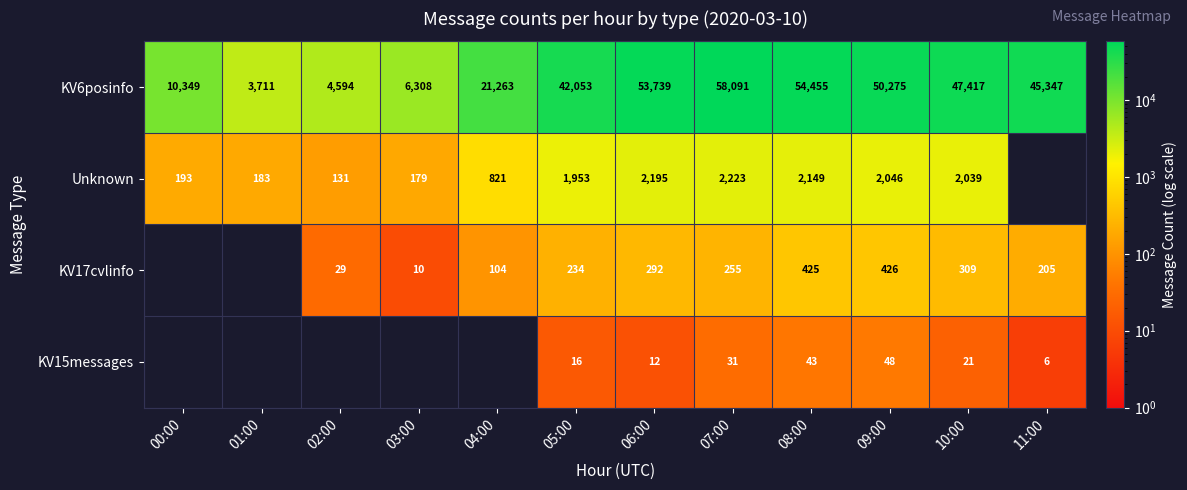

What is the lowest value of the KV6posinfo series?

3711